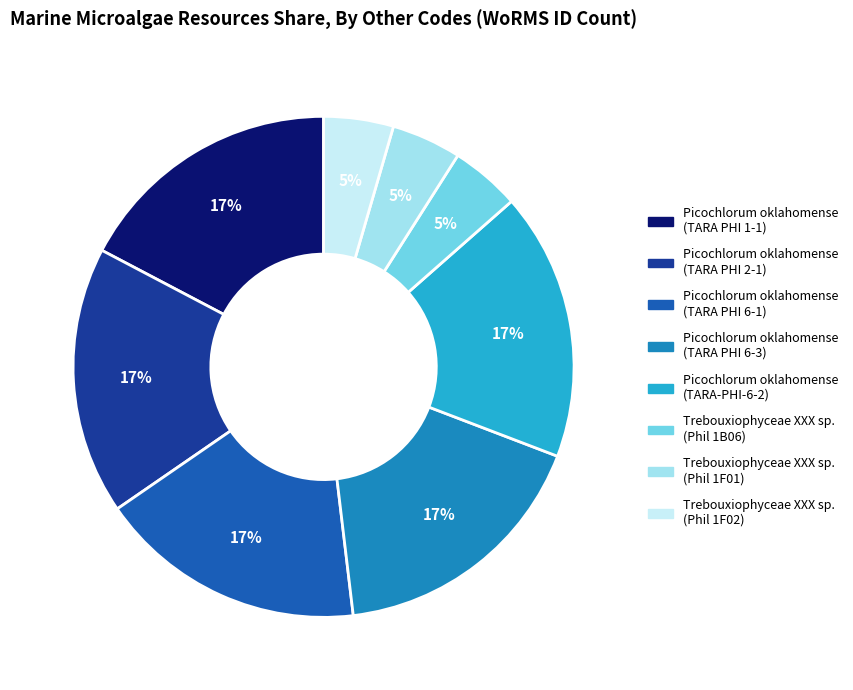

Is the sum of Trebouxiophyceae XXX sp. (Phil 1B06) and Picochlorum oklahomense (TARA PHI 2-1) greater than half?

No